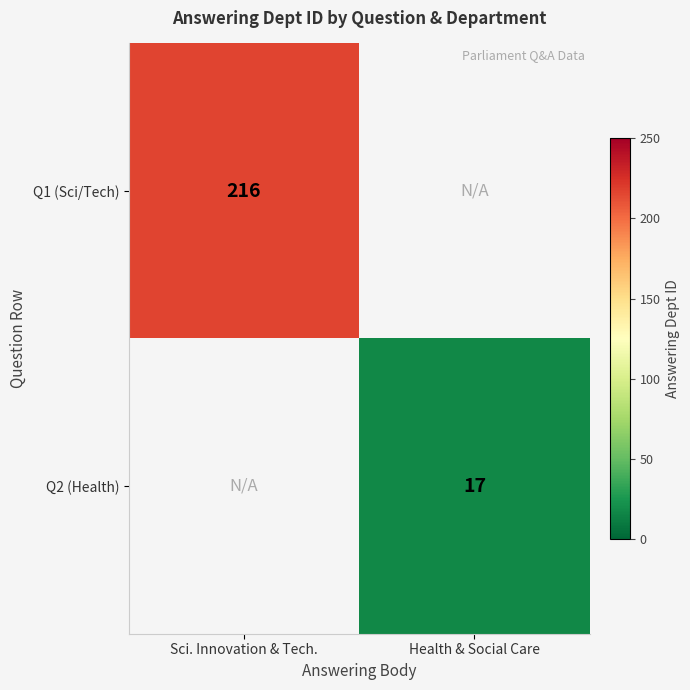

Is it true that row_0 equals 216.0 at Sci. Innovation & Tech.?

True